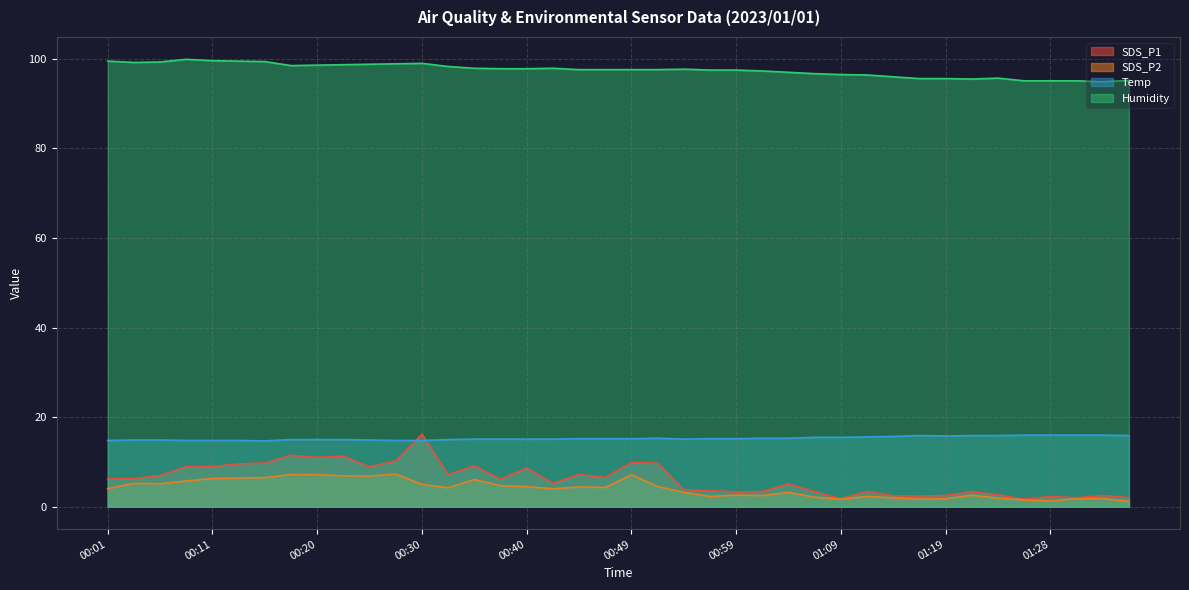

How many distinct data groups are displayed?

4